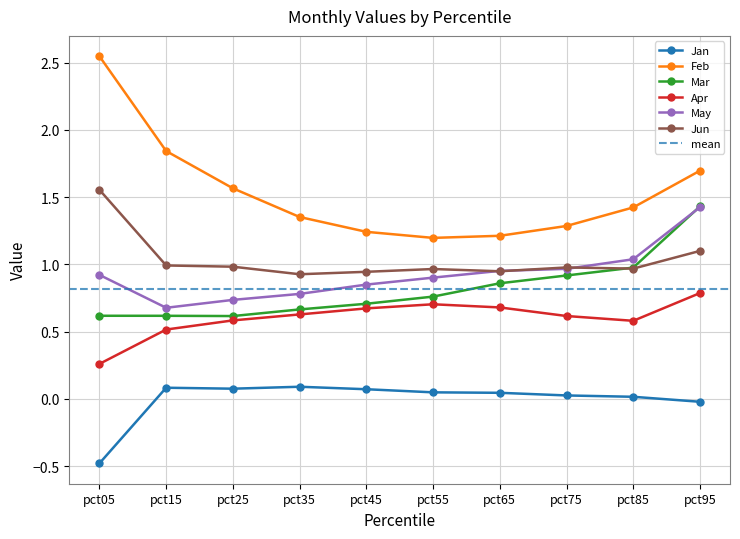

The value of Mar at pct95 is 1.4. True or false?

True